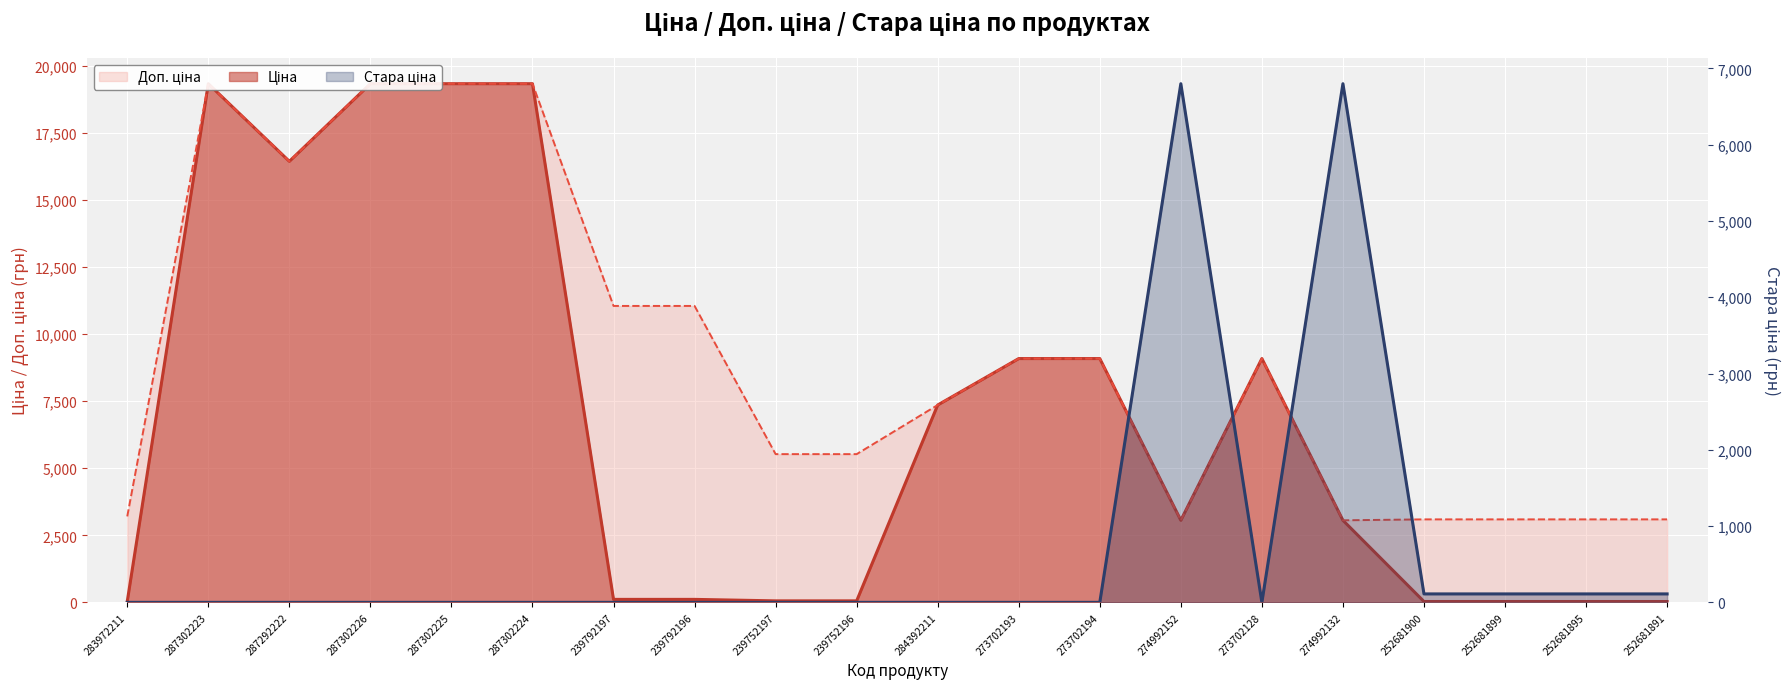

What is the difference between the maximum and minimum values in the Доп. ціна series?

16283.1